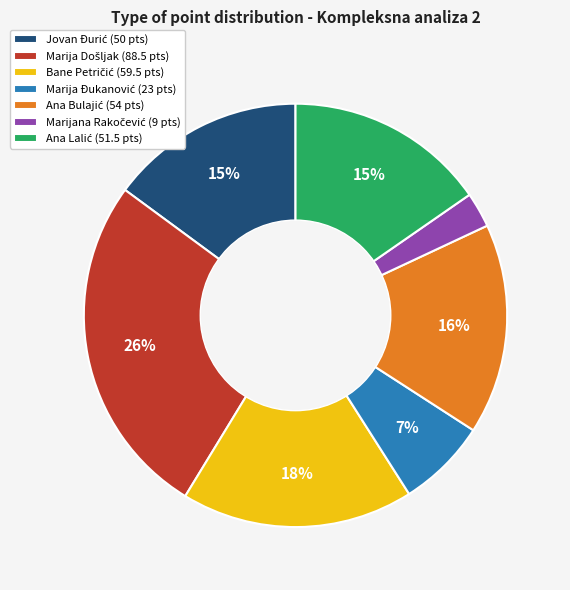

Is there a majority slice in this chart?

No